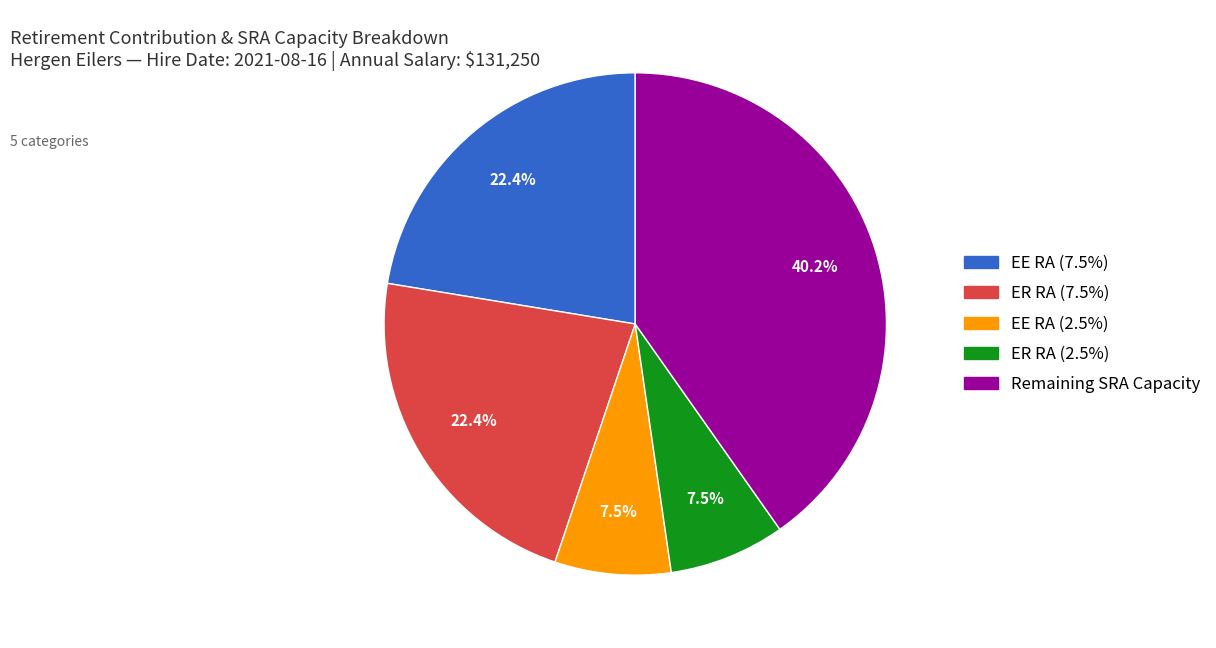

To the nearest percent, what is the difference between the largest and smallest slice percentages?

33%